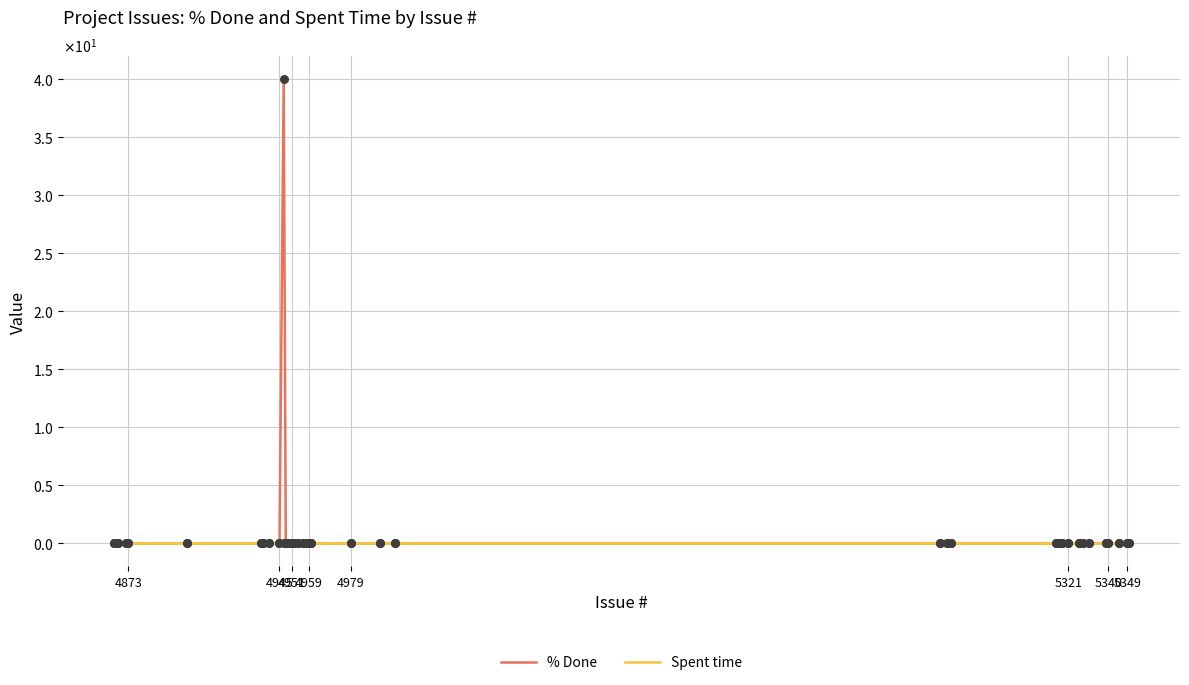

Is the value of % Done at 31 greater than the value of Spent time at 5340?

No